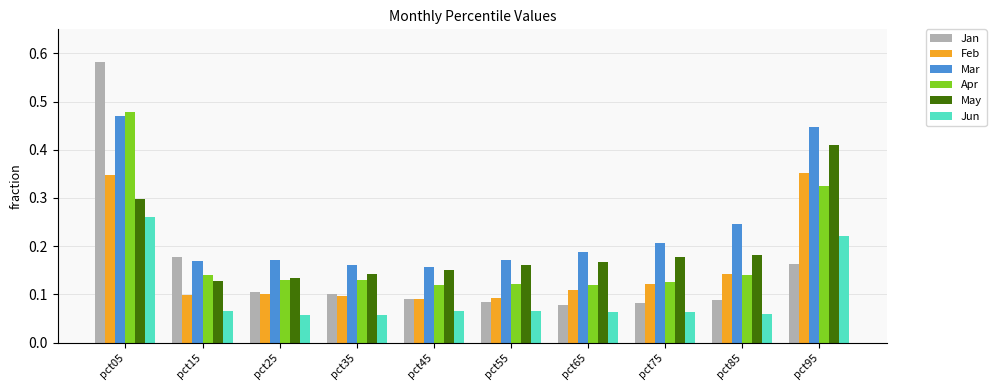

Rank the series by their maximum value, from highest to lowest.

Jan, Apr, Mar, May, Feb, Jun